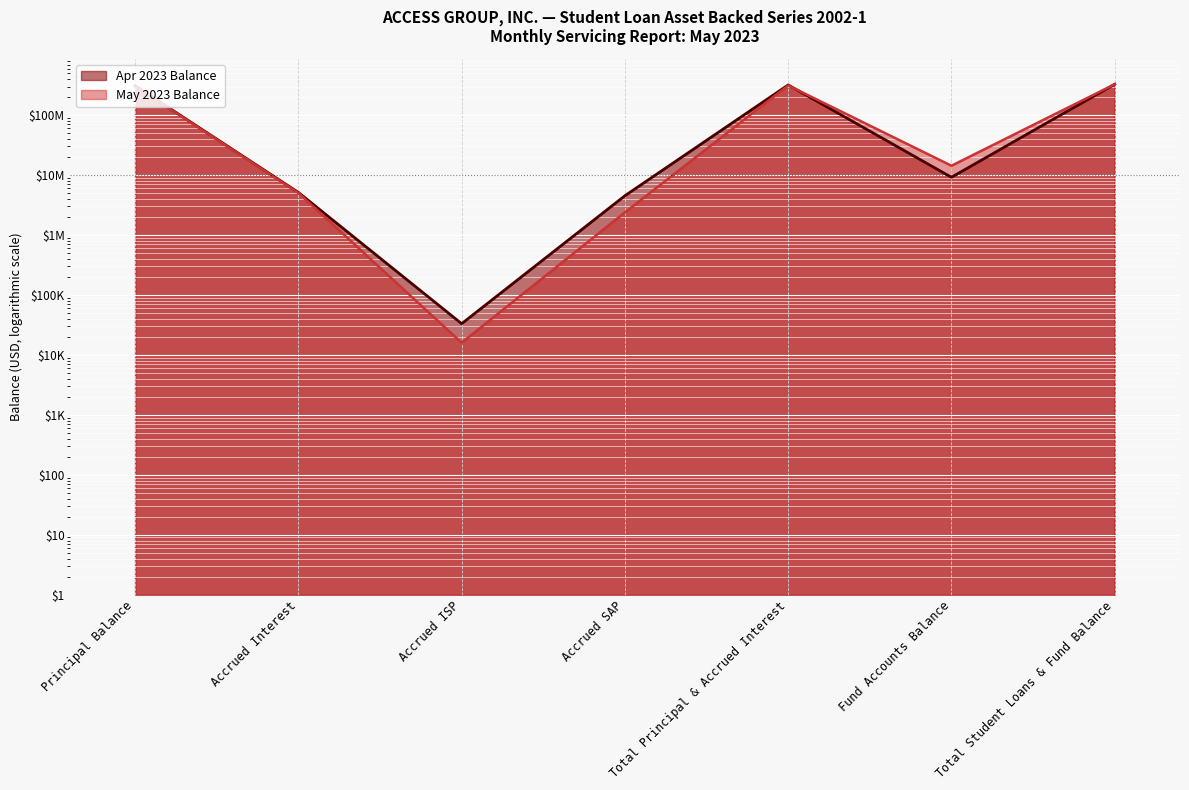

Which category has the highest value in the Apr 2023 Balance series?

Total Student Loans & Fund Balance